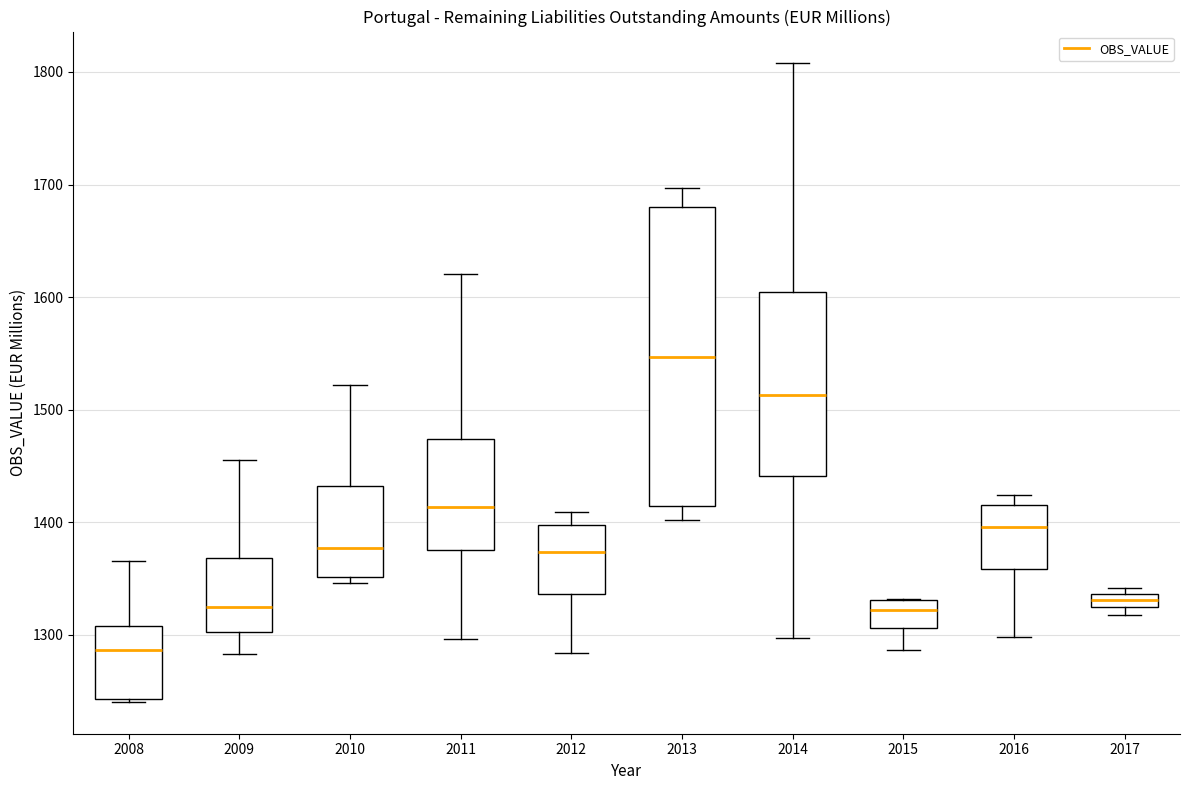

Where is the lower edge of the box at x = 2011 on the y-axis? The values are not printed on the chart, so give them approximately, as read against the axis.

1380